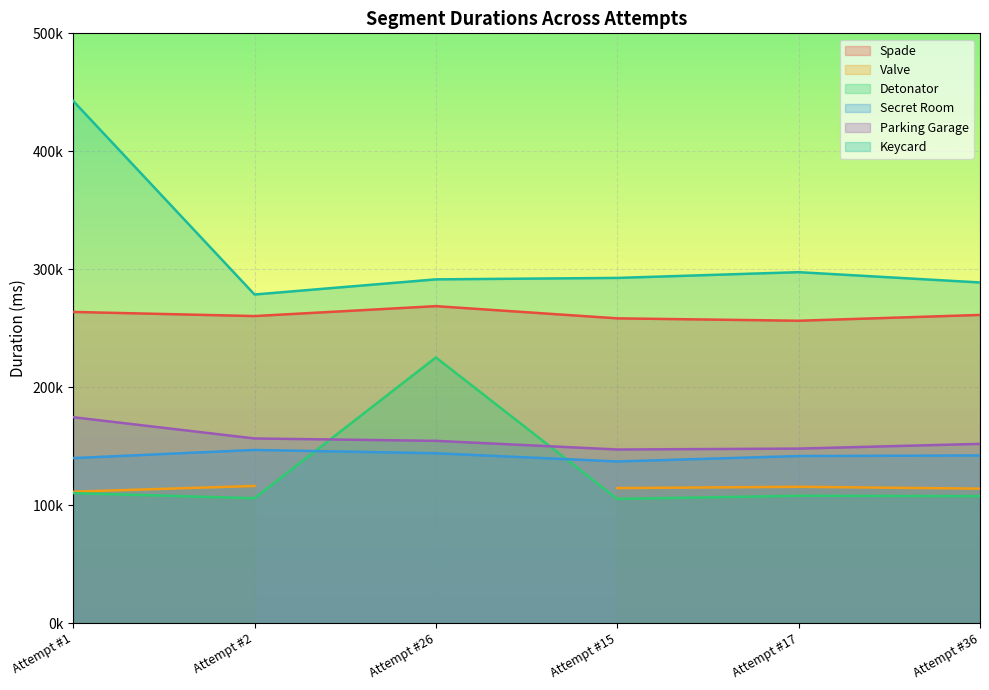

What is the difference between the maximum and minimum values in the Parking Garage series?

27378